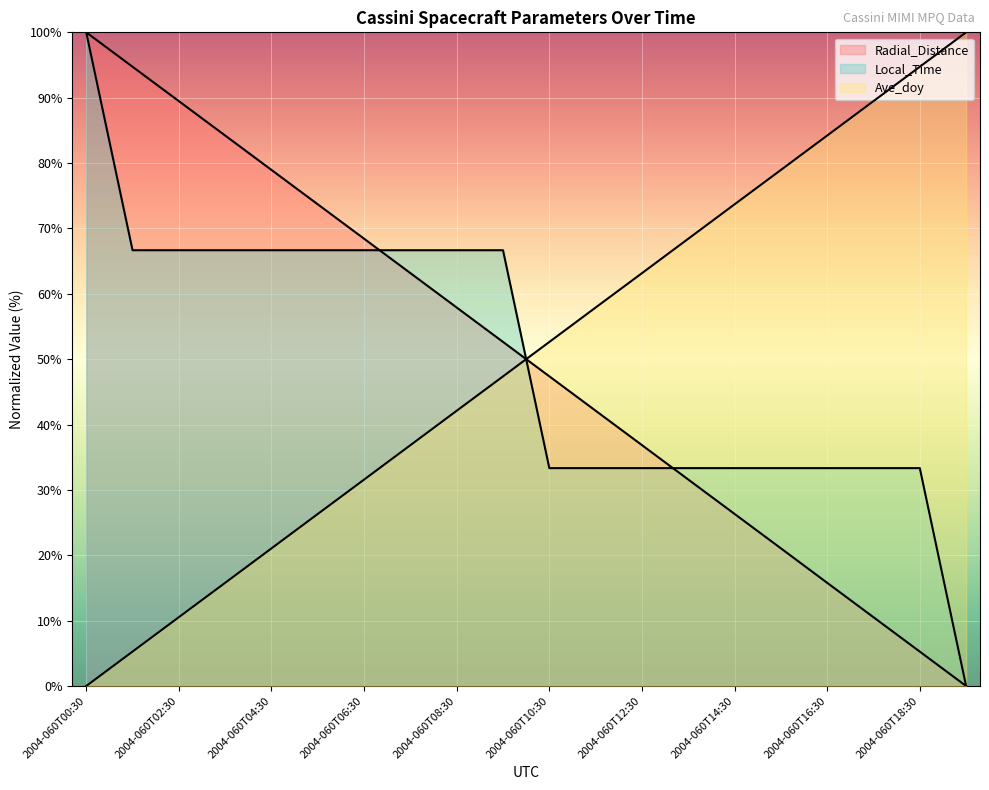

Which label corresponds to the largest value in the chart?

2004-060T00:30